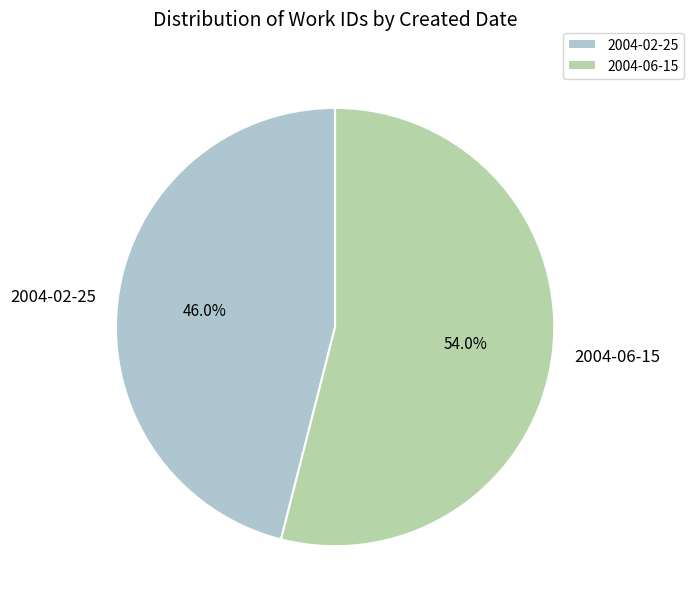

To the nearest percent, what percentage of the pie is 2004-06-15?

54%